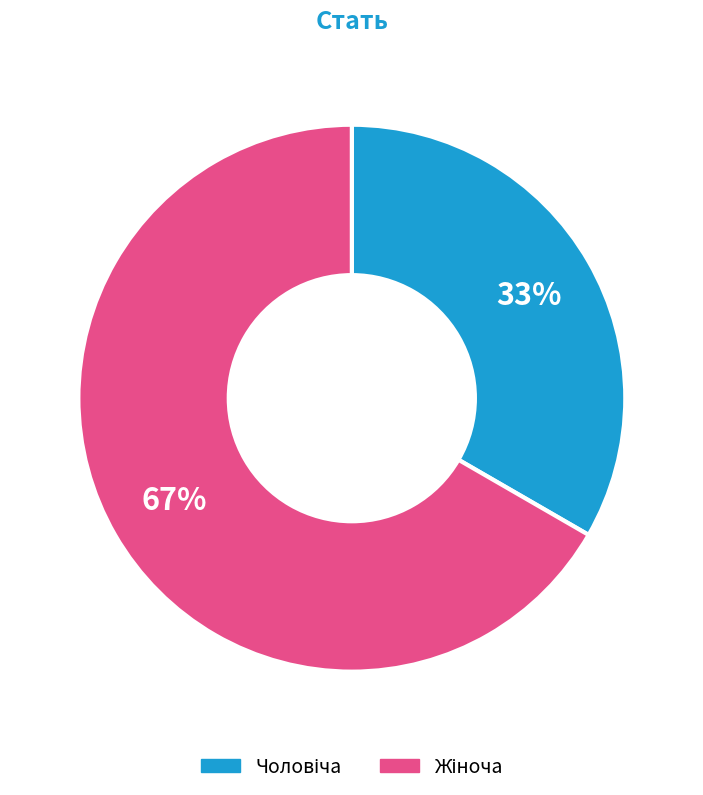

Is there a majority slice in this chart?

Yes